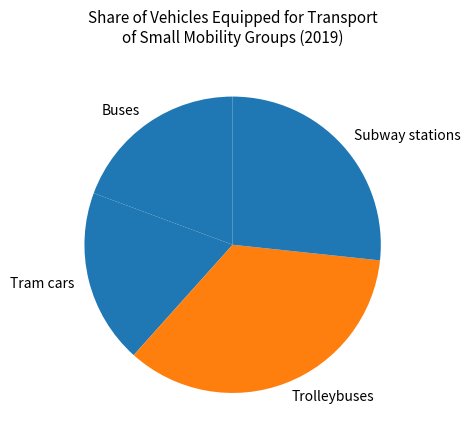

How many segments does this pie chart have?

4